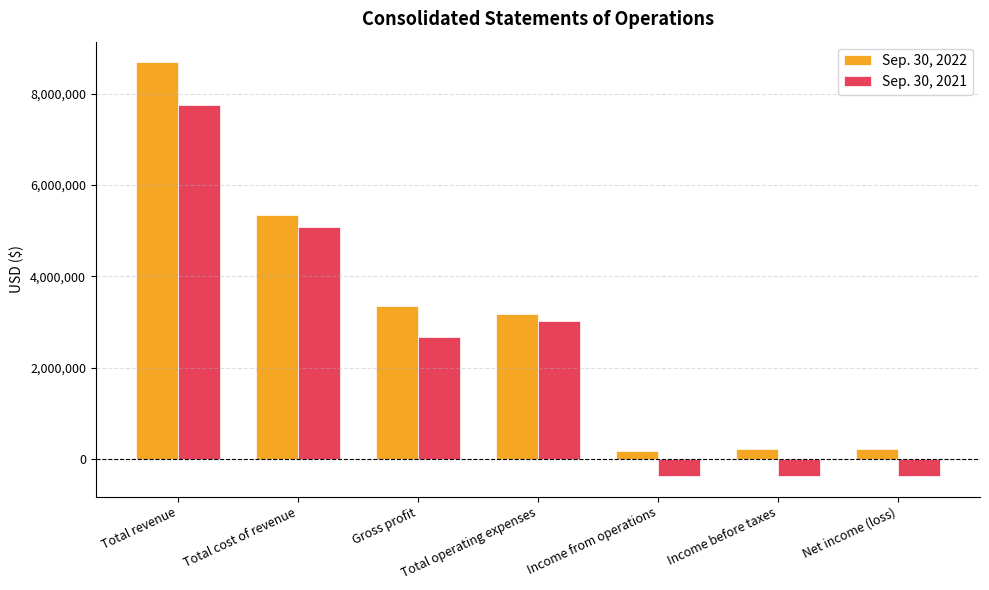

What is the smallest value displayed?

-372002